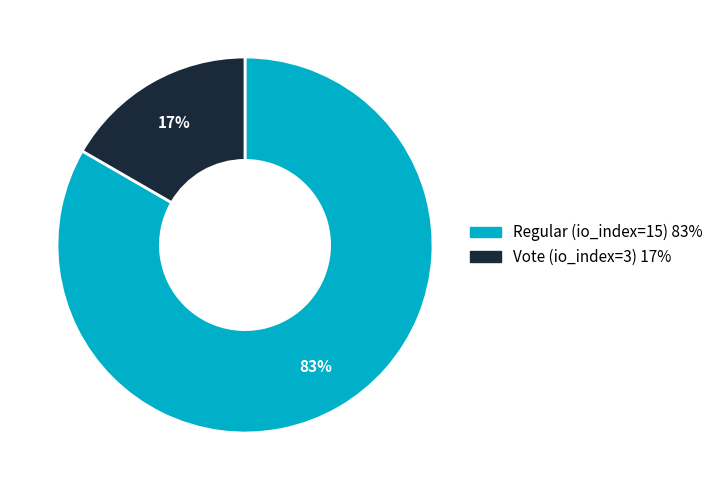

Rank the categories by value from highest to lowest.

Regular (io_index=15), Vote (io_index=3)